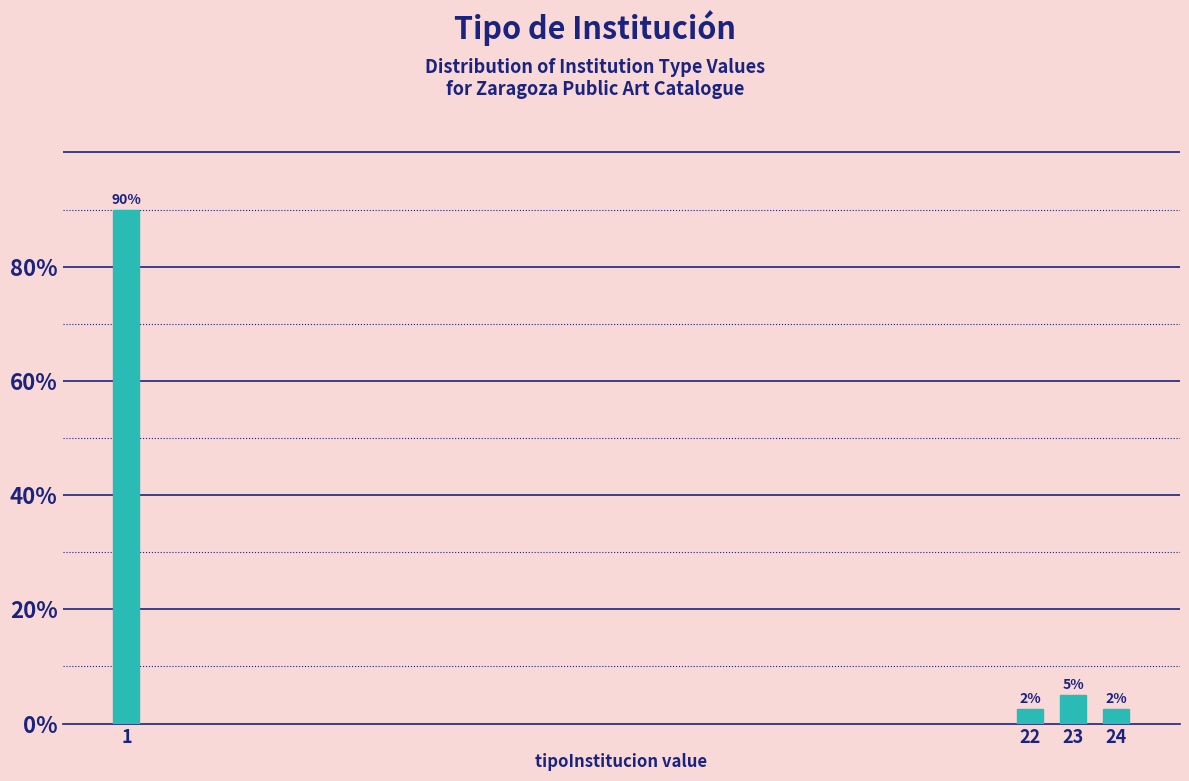

The value at 23 is 5.0. True or false?

True